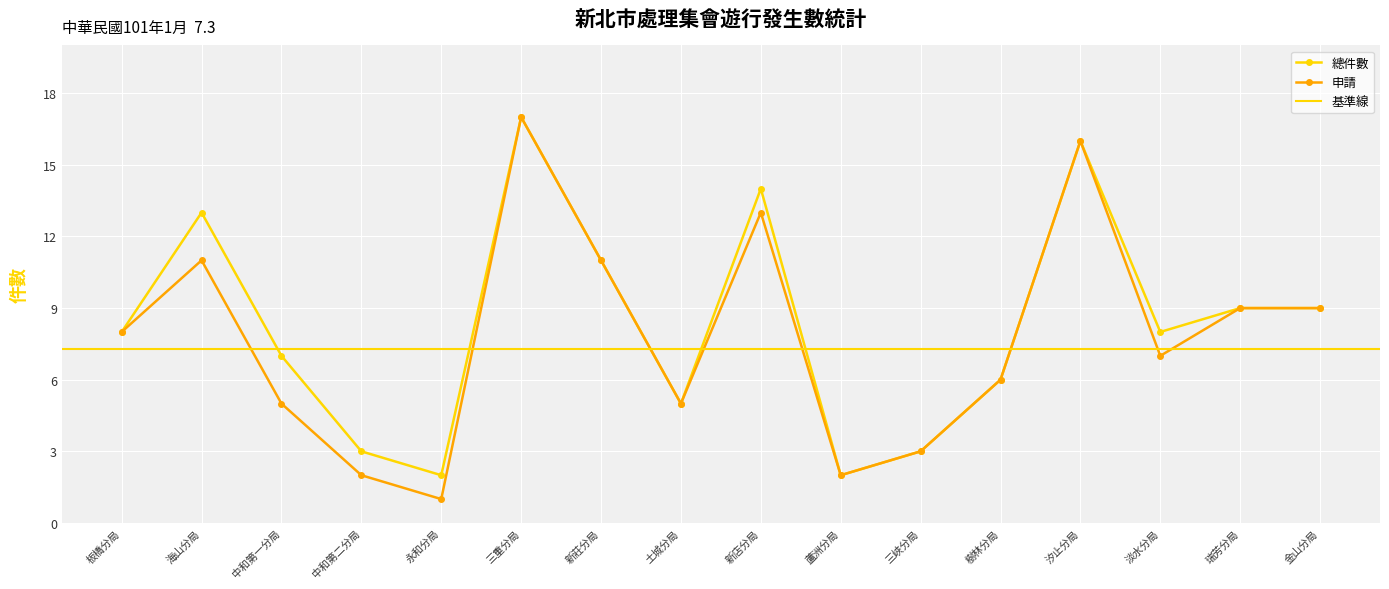

At which category is the sum across all series the highest?

三重分局